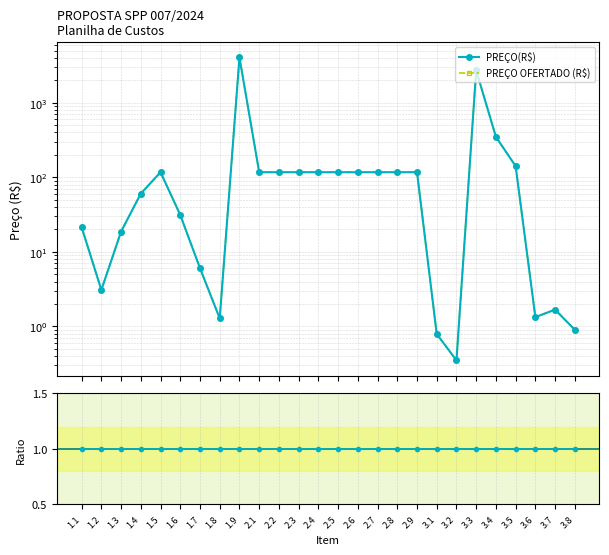

At which label is PREÇO OFERTADO (R$) closest to 2024?

3.3